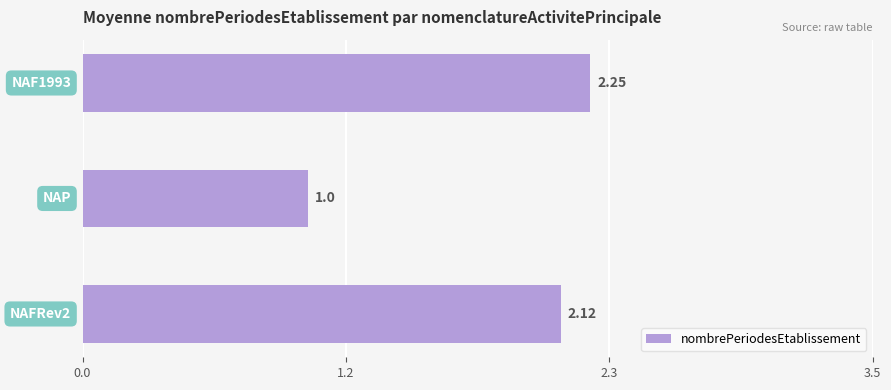

How many series are shown in this chart?

1